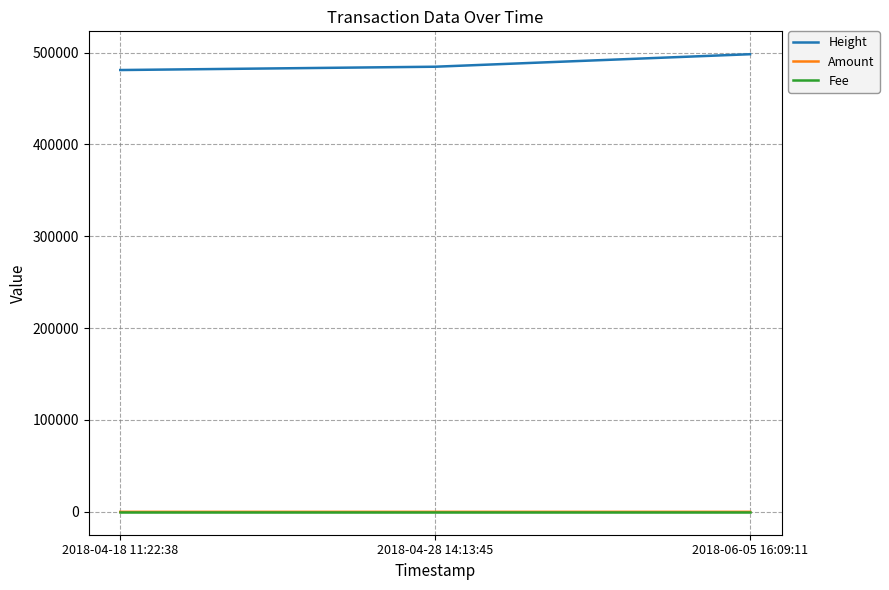

At which category is the sum across all series the highest?

2018-06-05 16:09:11